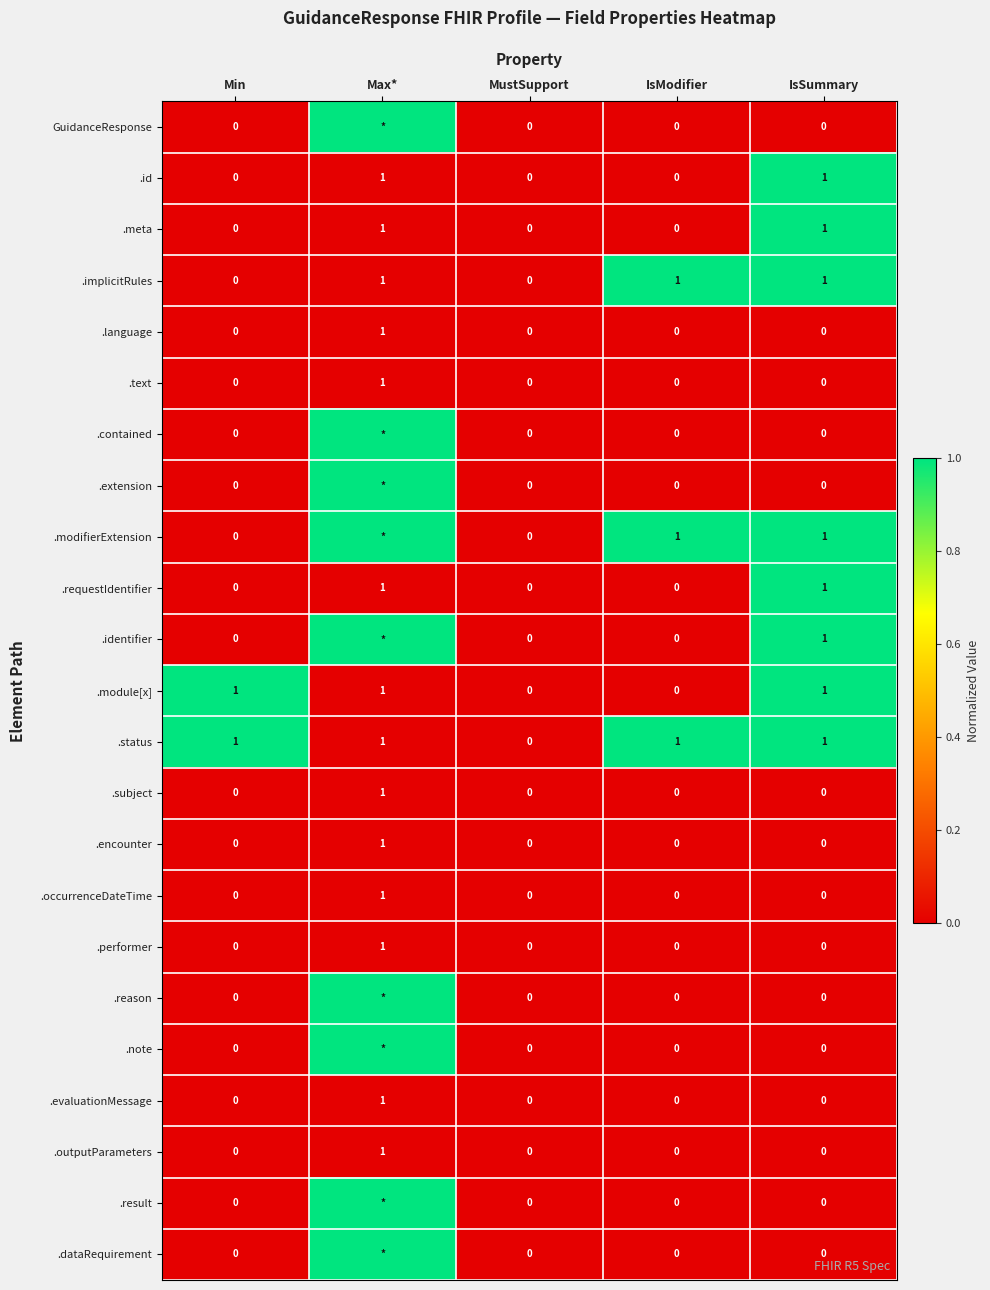

Which category has the highest value in the .performer series?

Max*